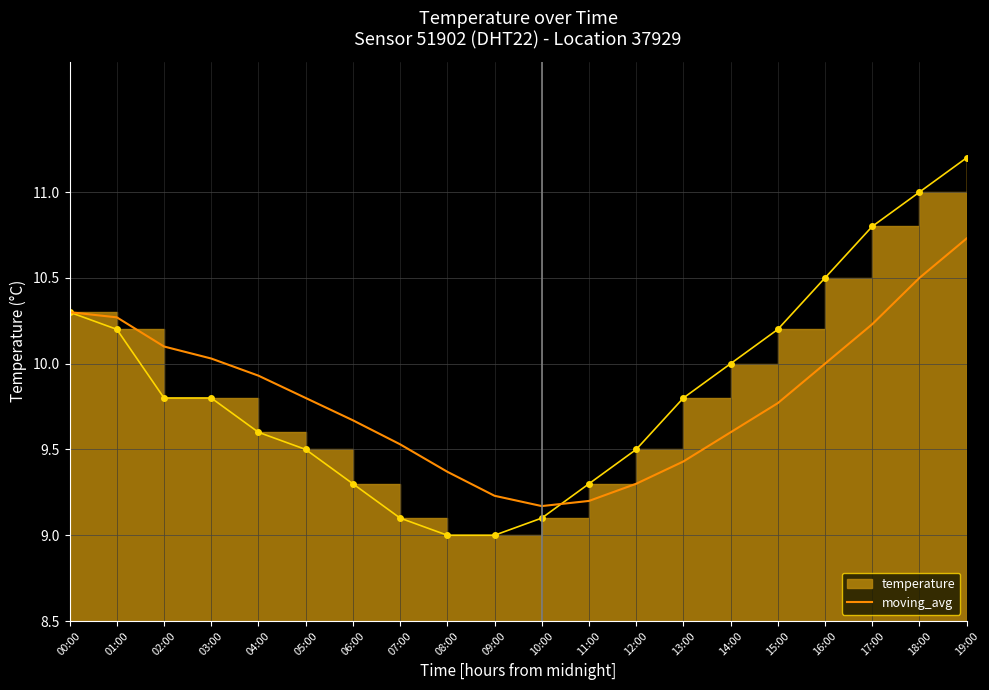

Rank the categories by value from lowest to highest.

10:00, 11:00, 09:00, 12:00, 08:00, 13:00, 07:00, 14:00, 06:00, 15:00, 05:00, 04:00, 16:00, 03:00, 02:00, 17:00, 01:00, 00:00, 18:00, 19:00